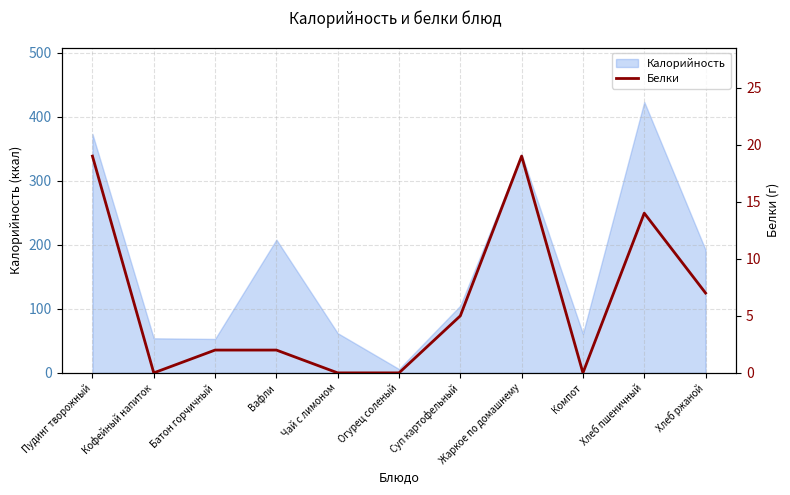

Reading left to right, what are all the values shown in this chart?

Пудинг творожный=19	Кофейный напиток=0	Батон горчичный=2	Вафли=2	Чай с лимоном=0	Огурец соленый=0	Суп картофельный=5	Жаркое по домашнему=19	Компот=0	Хлеб пшеничный=14	Хлеб ржаной=7